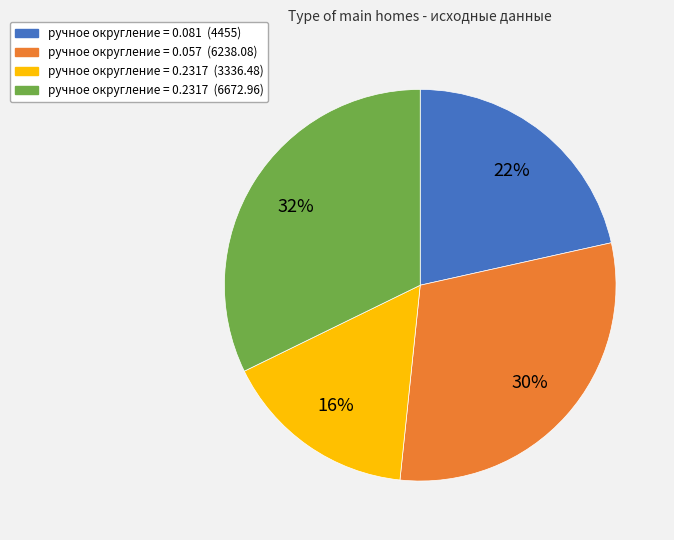

To the nearest percent, what is the difference between the largest and smallest slice percentages?

16%